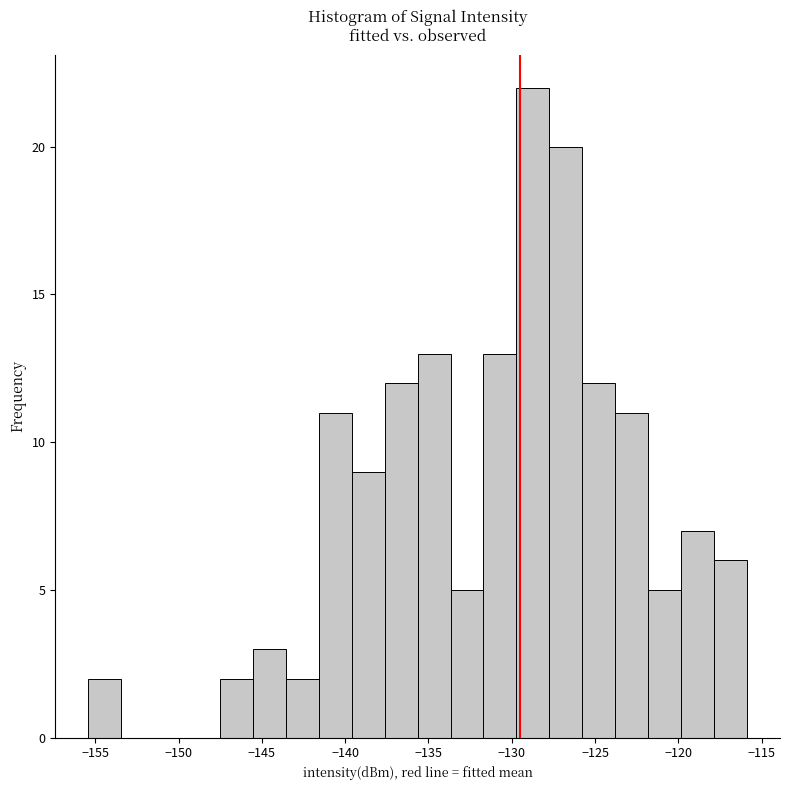

Around what value on the x-axis is the tallest bar? Give the approximate position of its centre, as read against the axis.

-128.5